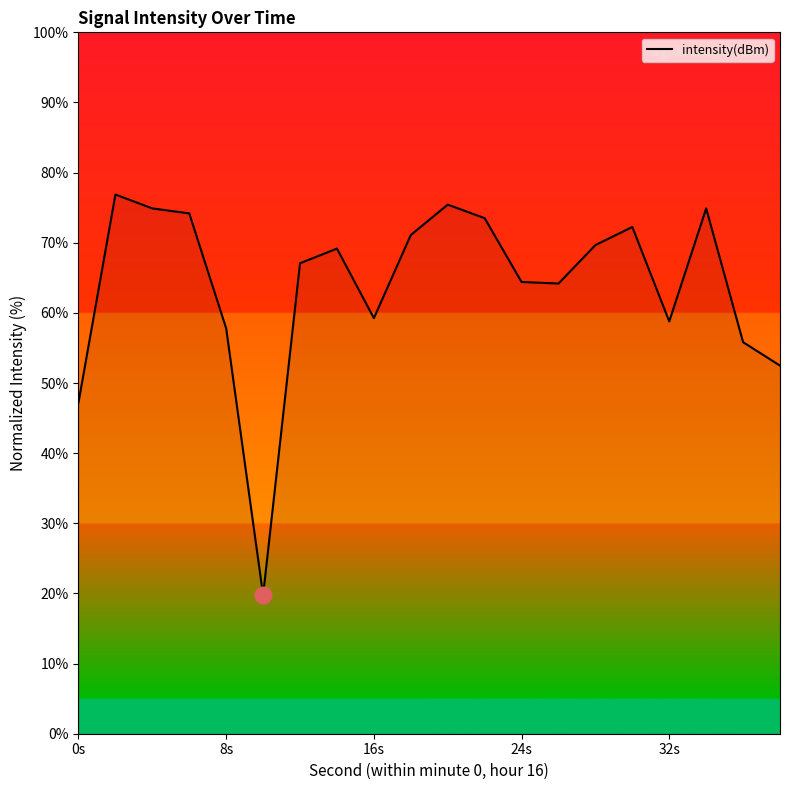

What is the difference between the maximum and minimum values?

57.1